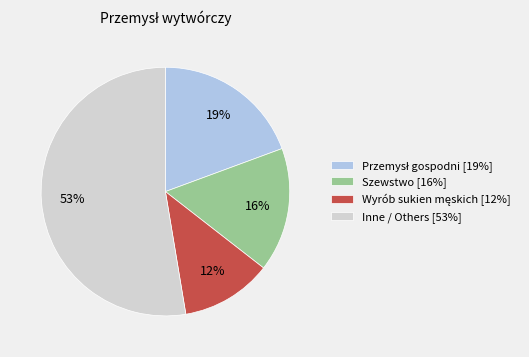

The Inne / Others [53%] slice represents 53% of the pie. True or false?

True